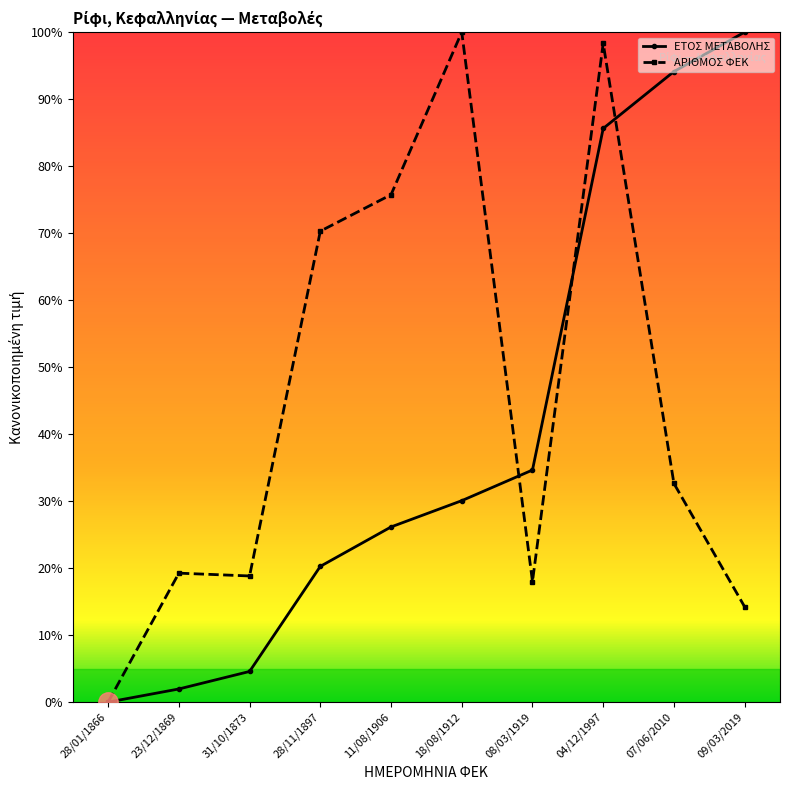

True or false: ΑΡΙΘΜΟΣ ΦΕΚ has a value of 98.3 at 04/12/1997.

True